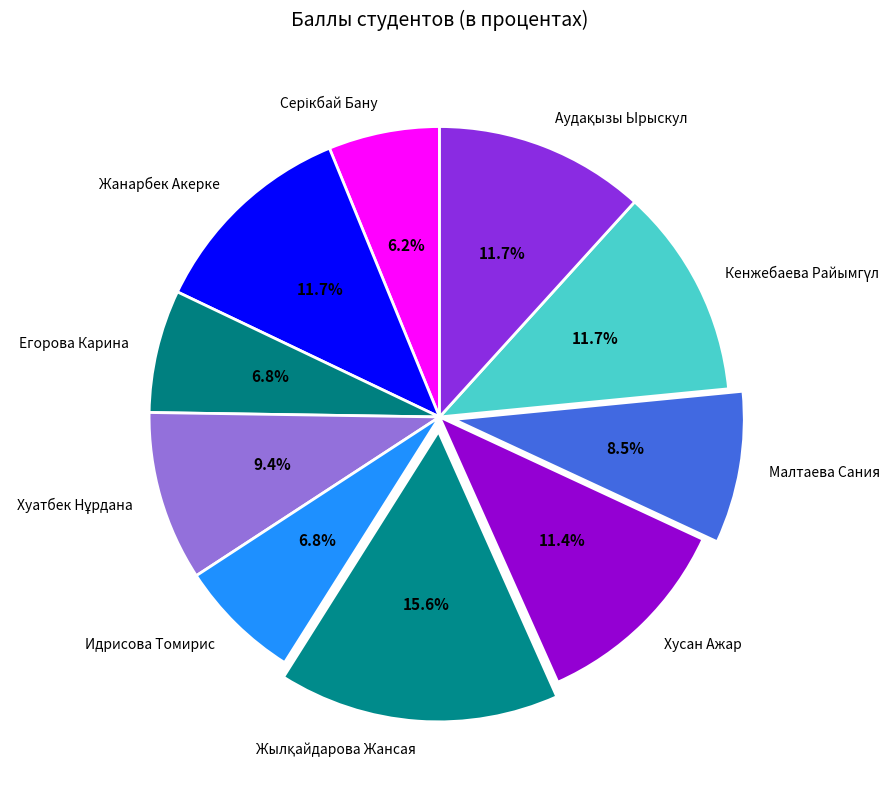

Is Идрисова Томирис the majority of the pie?

No